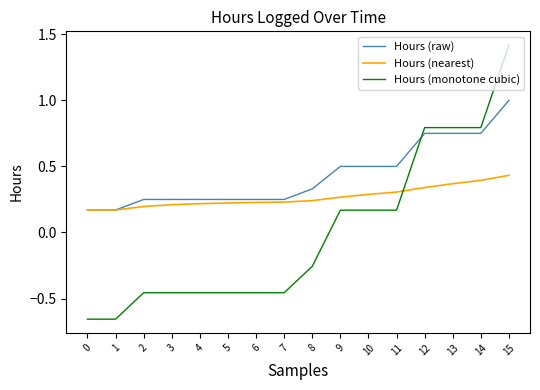

Which series has the largest range (max minus min)?

Hours (monotone cubic)